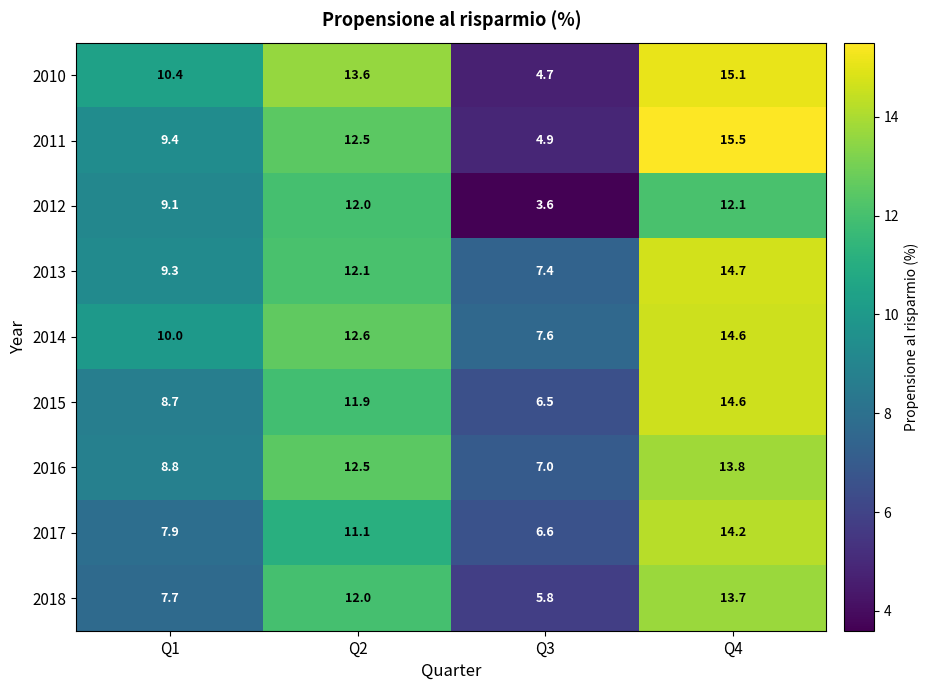

At how many categories does at least one series exceed 13?

2